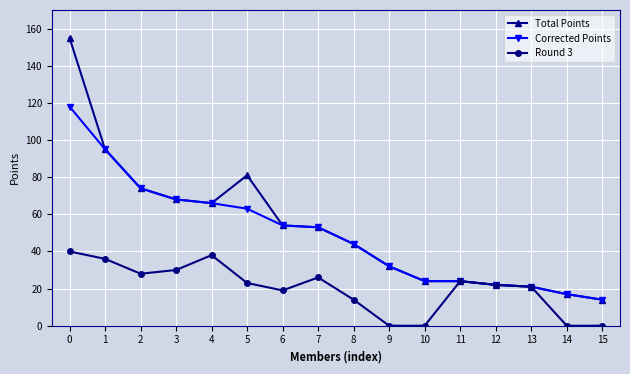

How many data points in Round 3 are less than 23?

8